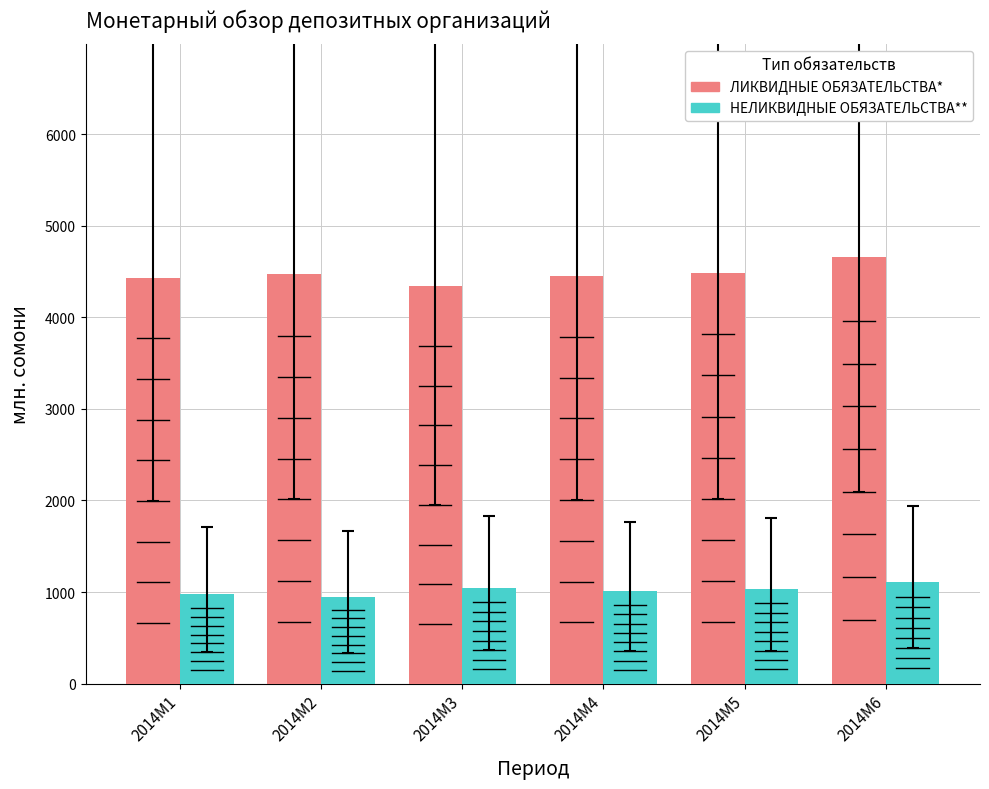

What is the difference between the highest and lowest values at 2014M4?

3446.0